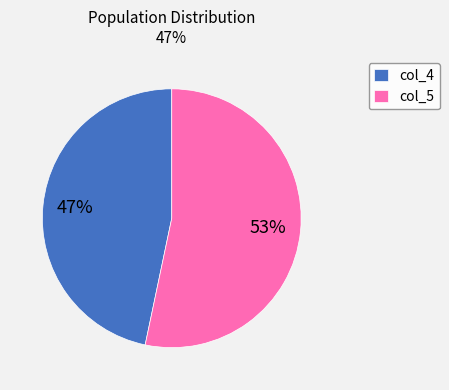

True or false: col_5 accounts for 42% of the total.

False